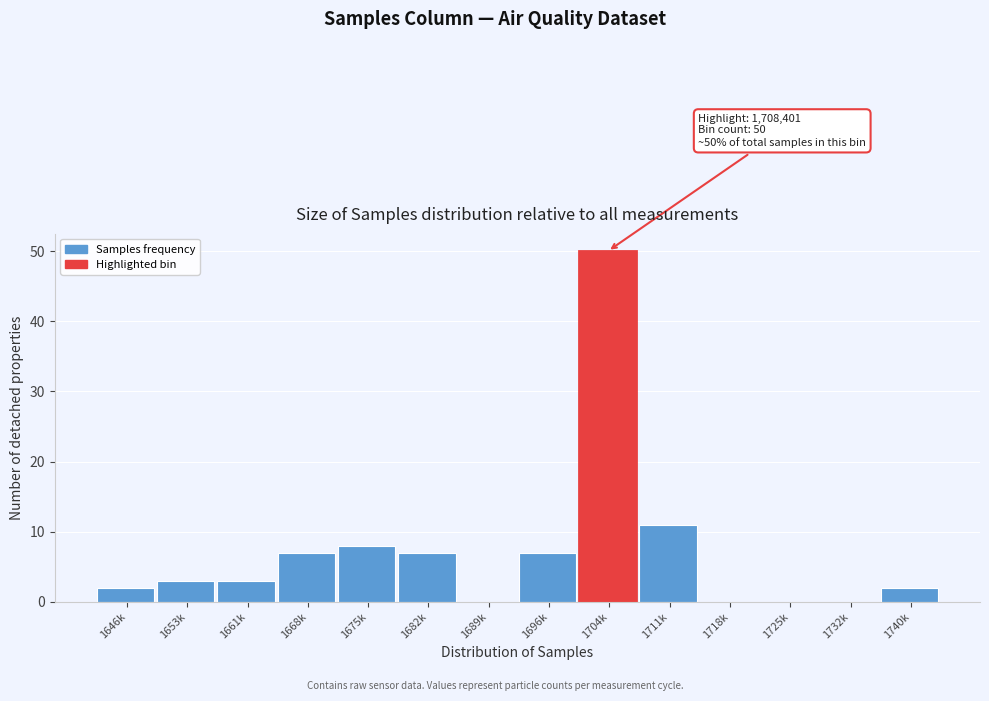

Reading left to right, what are all the values shown in this chart?

1646k=2	1653k=3	1661k=3	1668k=7	1675k=8	1682k=7	1689k=0	1696k=7	1704k=50	1711k=11	1718k=0	1725k=0	1732k=0	1740k=2